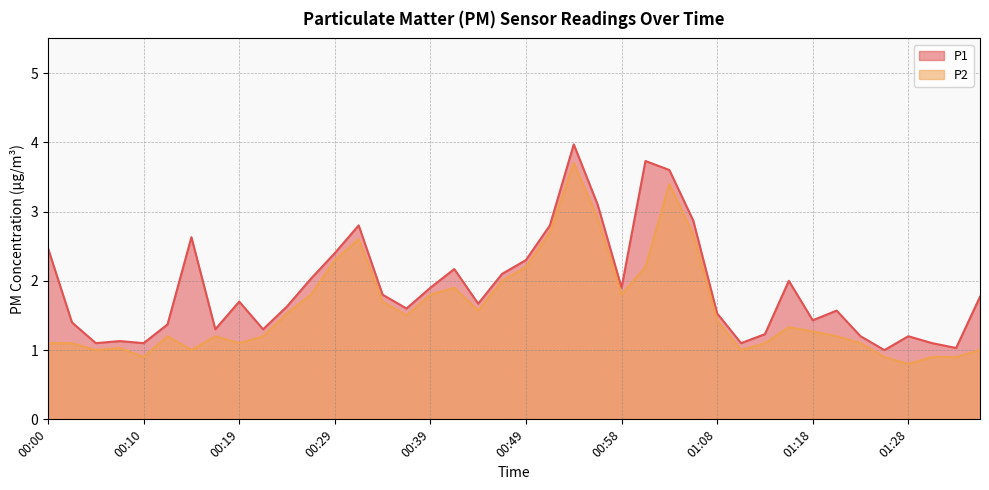

Reading left to right, transcribe all the data shown in this chart.

P1: 2.5	1.4	1.1	1.1	1.1	1.4	2.6	1.3	1.7	1.3	1.6	2.0	2.4	2.8	1.8	1.6	1.9	2.2	1.7	2.1	2.3	2.8	4.0	3.1	1.9	3.7	3.6	2.9	1.5	1.1	1.2	2.0	1.4	1.6	1.2	1.0	1.2	1.1	1.0	1.8
P2: 1.1	1.1	1.0	1.0	0.9	1.2	1.0	1.2	1.1	1.2	1.5	1.8	2.3	2.6	1.7	1.5	1.8	1.9	1.6	2.0	2.2	2.7	3.7	2.9	1.8	2.2	3.4	2.7	1.4	1.0	1.1	1.3	1.3	1.2	1.1	0.9	0.8	0.9	0.9	1.0